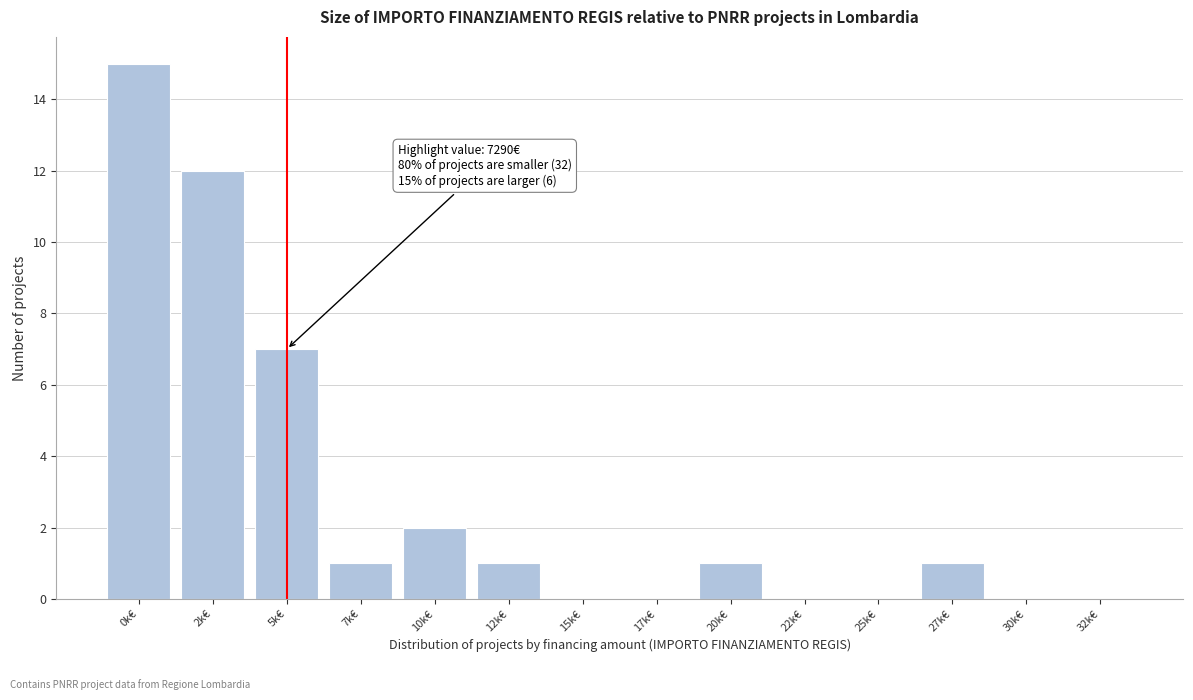

Reading left to right, extract all data points from this chart.

0k€=15	2k€=12	5k€=7	7k€=1	10k€=2	12k€=1	15k€=0	17k€=0	20k€=1	22k€=0	25k€=0	27k€=1	30k€=0	32k€=0